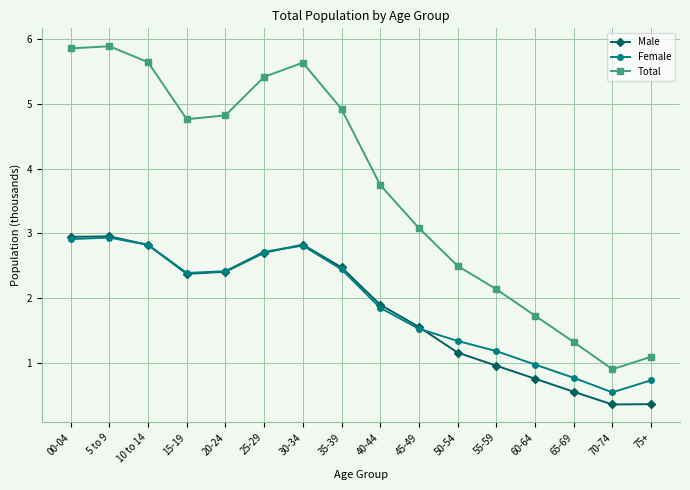

What is the difference between the Female values at 25-29 and 10 to 14?

0.1